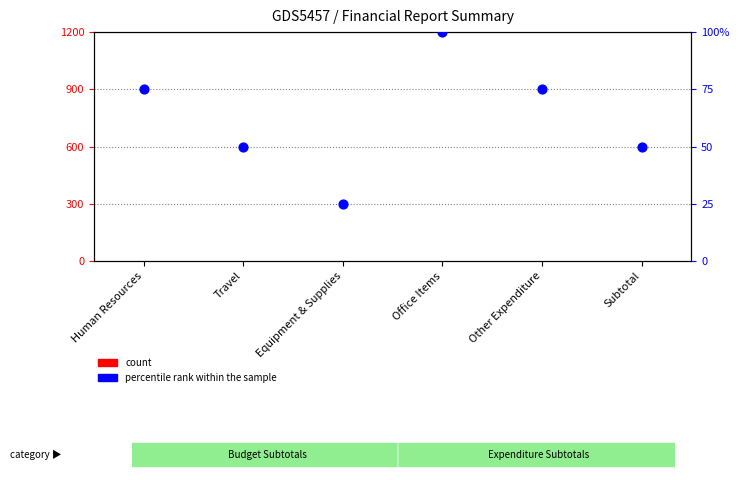

Which series has the largest total across all categories?

percentile rank within the sample